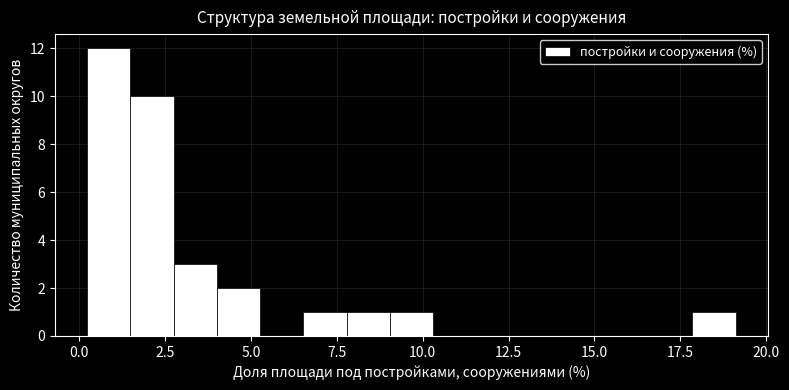

Around what value on the x-axis is the tallest bar? Give the approximate position of its centre, as read against the axis.

1.0